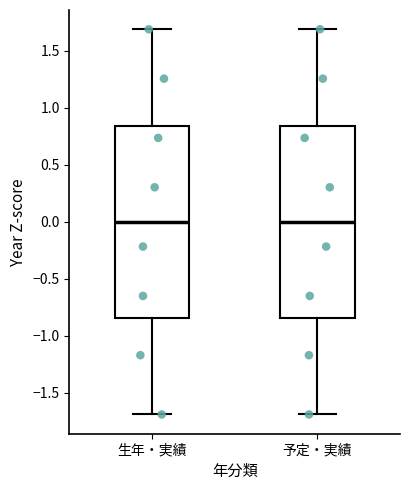

Reading left to right, transcribe this box plot: for each box, give where its median line is, the range the box spans, and where its two whiskers end, as read against the y-axis. The values are not printed on the chart, so give them approximately, as read against the axis.

生年・実績: median 0.00, box -0.85 to 0.85, whiskers -1.70 to 1.70
予定・実績: median 0.00, box -0.85 to 0.85, whiskers -1.70 to 1.70